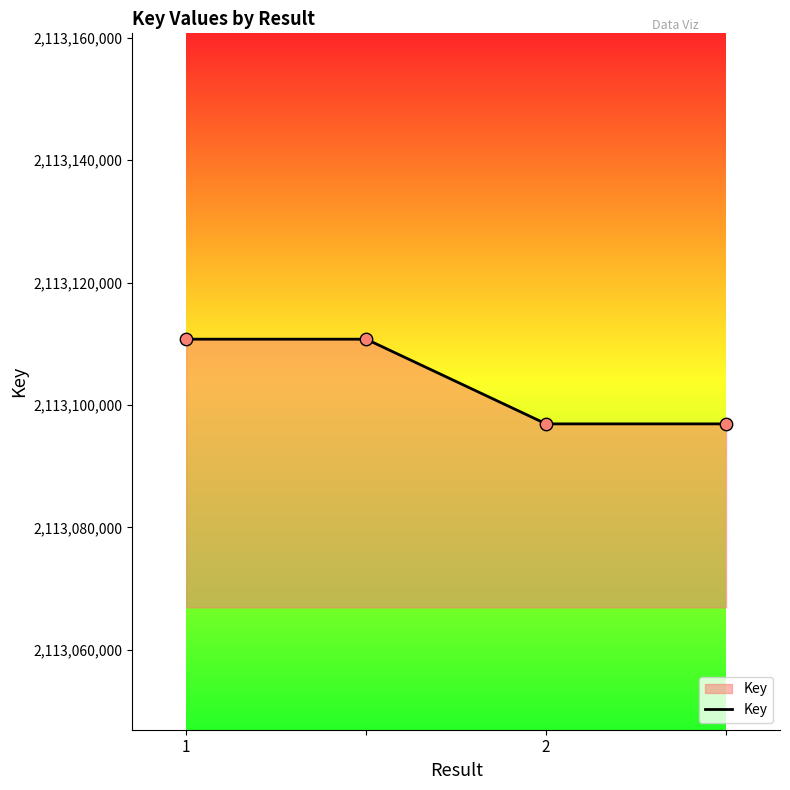

What is the smallest value displayed?

2113096910